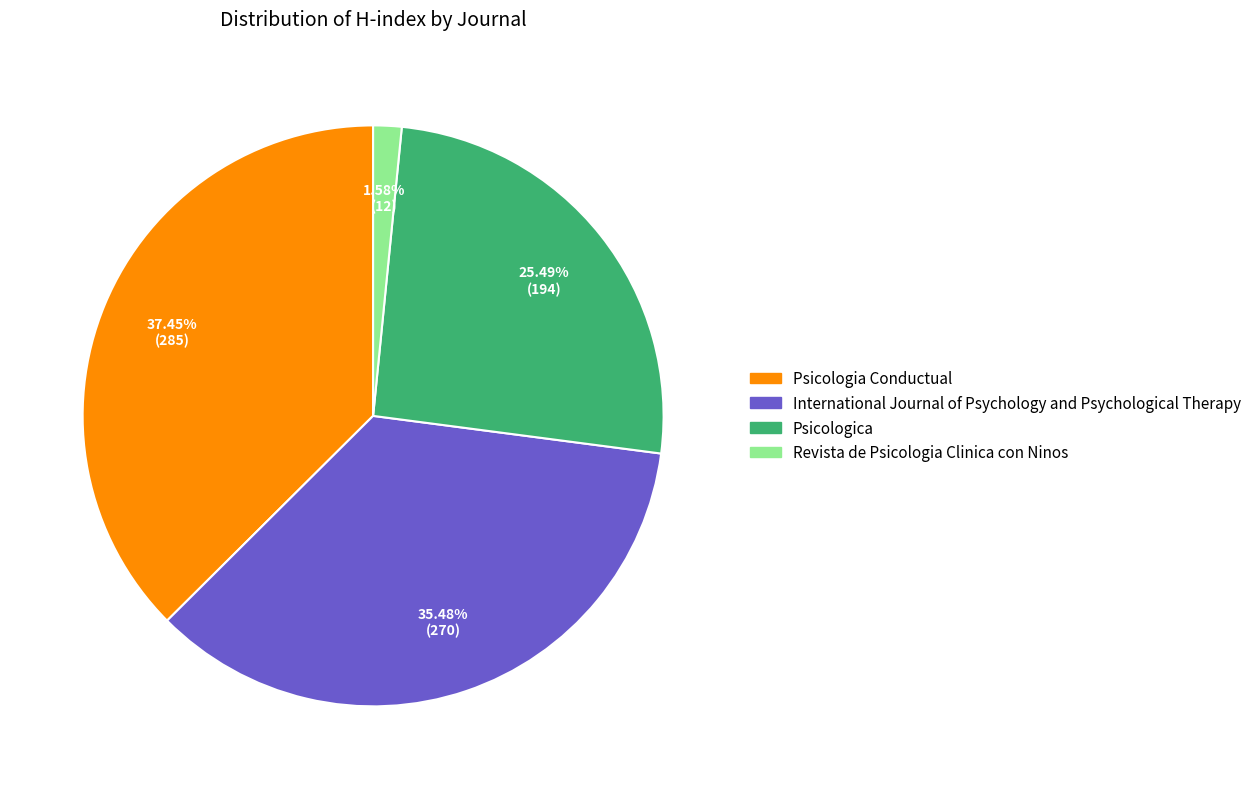

Which has a higher value, Psicologia Conductual or Revista de Psicologia Clinica con Ninos?

Psicologia Conductual